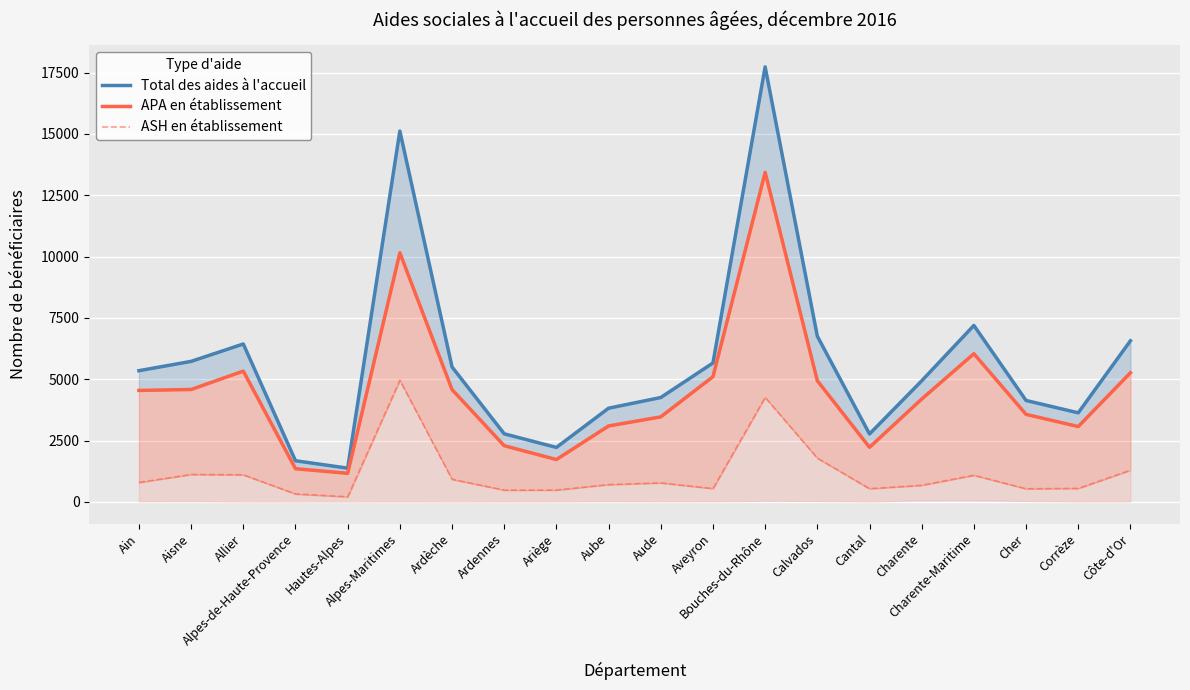

Reading left to right, list all the values displayed in this chart.

Total des aides à l'accueil: 5350	5729	6438	1678	1376	15120	5502	2776	2221	3820	4256	5664	17737	6757	2770	4936	7195	4135	3632	6570
APA en établissement: 4545	4583	5332	1354	1166	10156	4579	2291	1728	3096	3467	5106	13435	4940	2226	4194	6042	3568	3073	5265
ASH en établissement: 793	1118	1105	324	209	4959	922	481	483	706	776	543	4263	1785	539	677	1087	535	551	1292